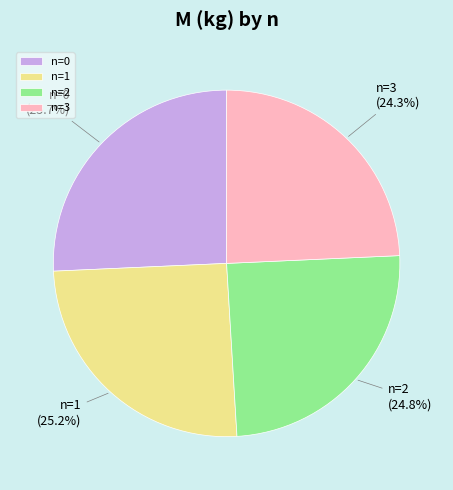

What percentage is the n=0 slice, to the nearest percent?

26%